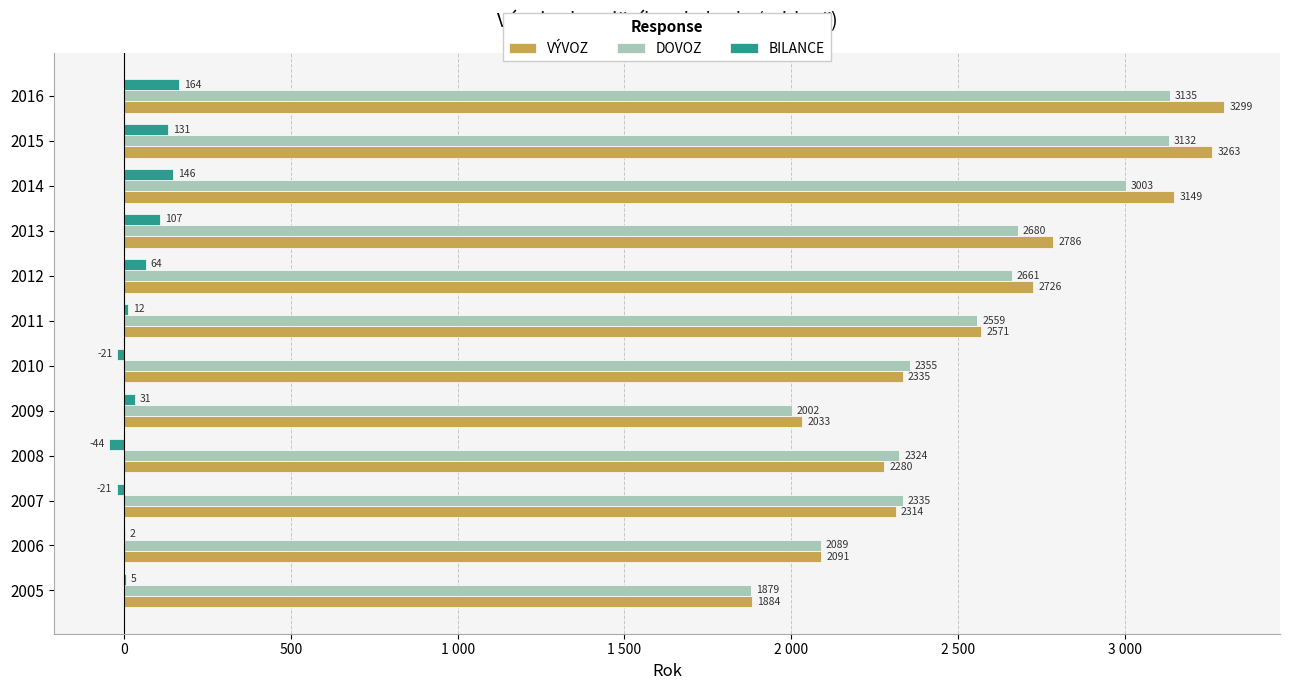

What position from the right is 2 000?

7